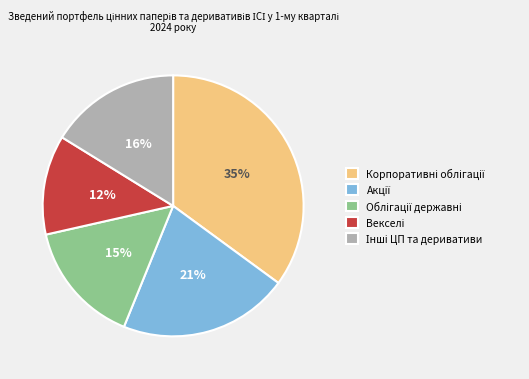

How many slices are in this pie chart?

5